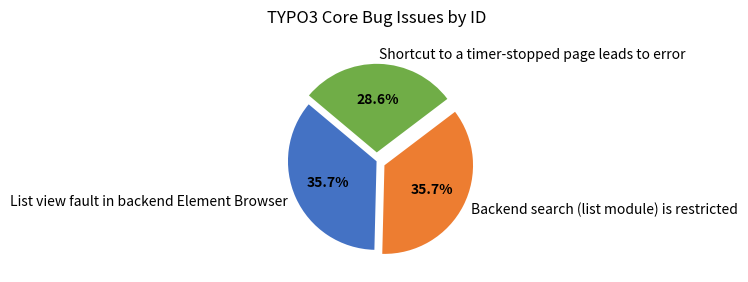

Approximately how many times larger is the value at Shortcut to a timer-stopped page leads to error compared to Backend search (list module) is restricted?

0.8